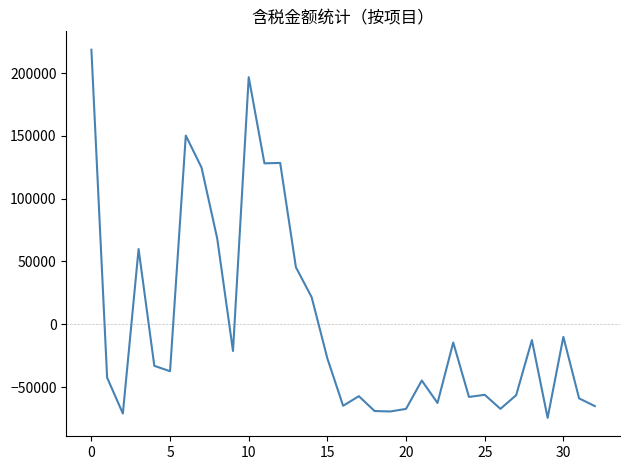

What is the maximum value shown in the chart?

218582.5